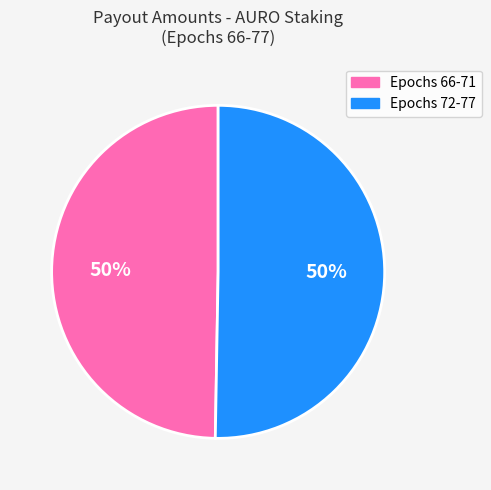

Count the number of slices in the pie.

2